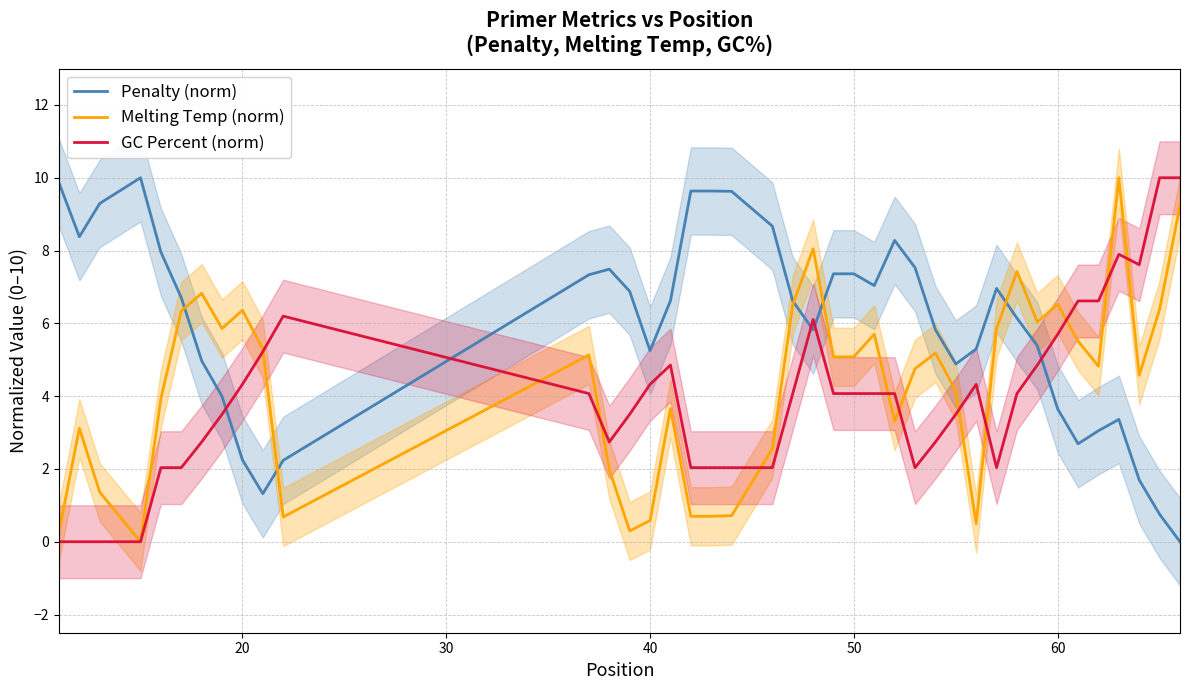

At which label does GC Percent (norm) first exceed 4?

20